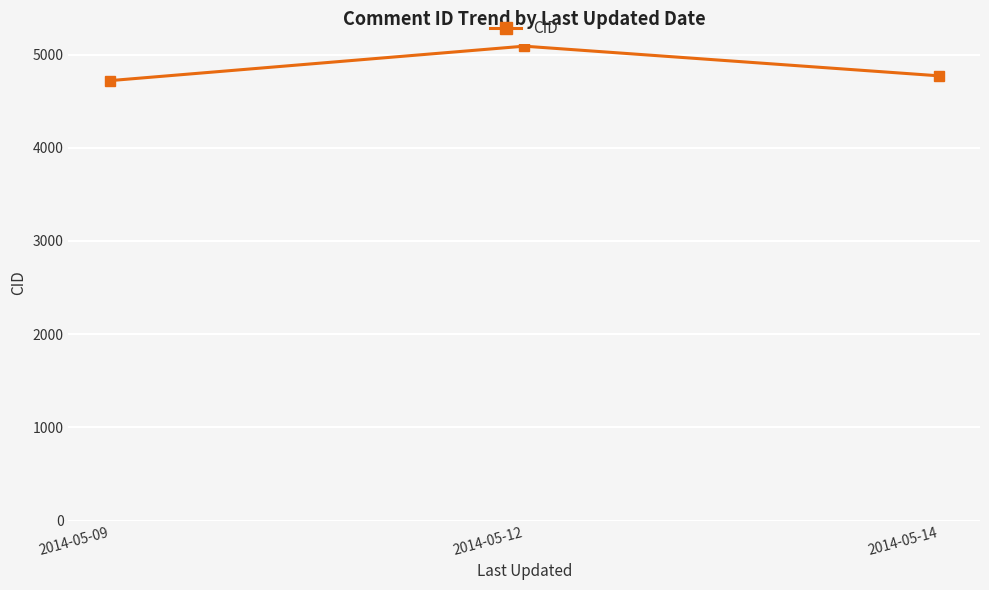

The value at 2014-05-09 is 4720.6. True or false?

True